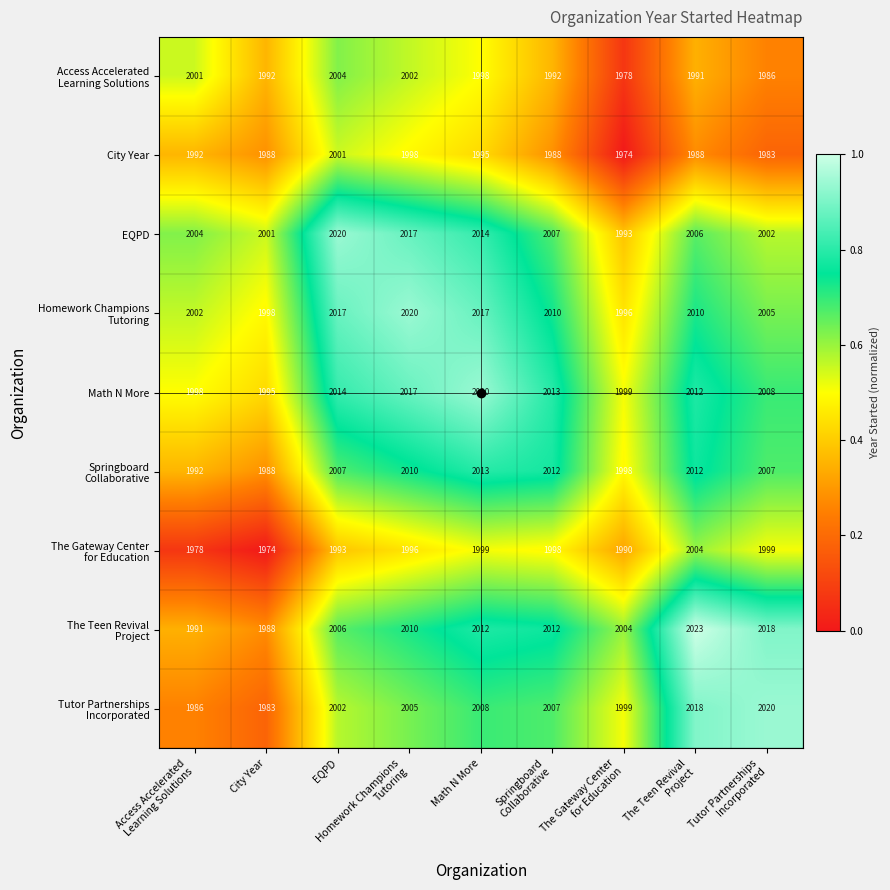

At how many categories does at least one series exceed 1987?

9